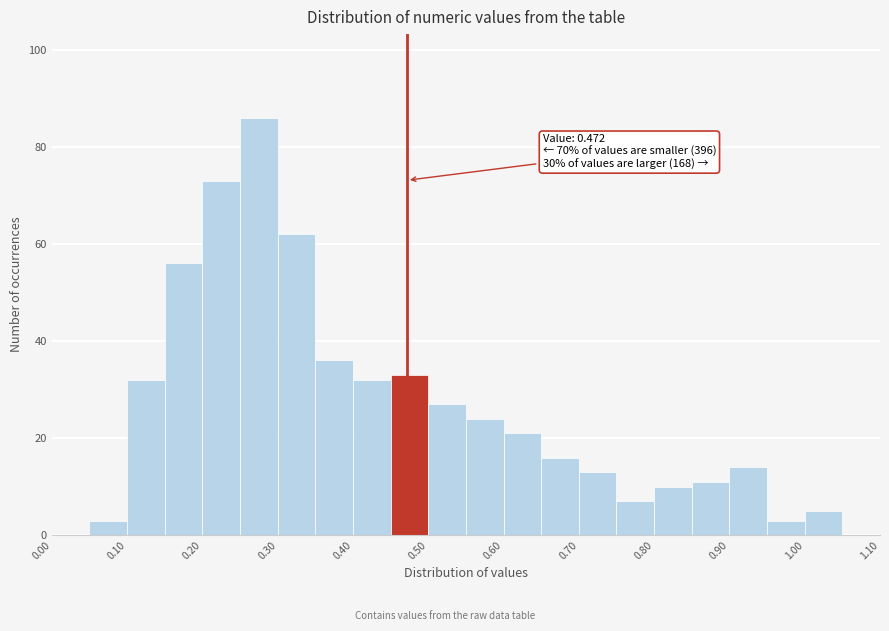

Which range on the x-axis has the tallest bar?

0.25 to 0.30